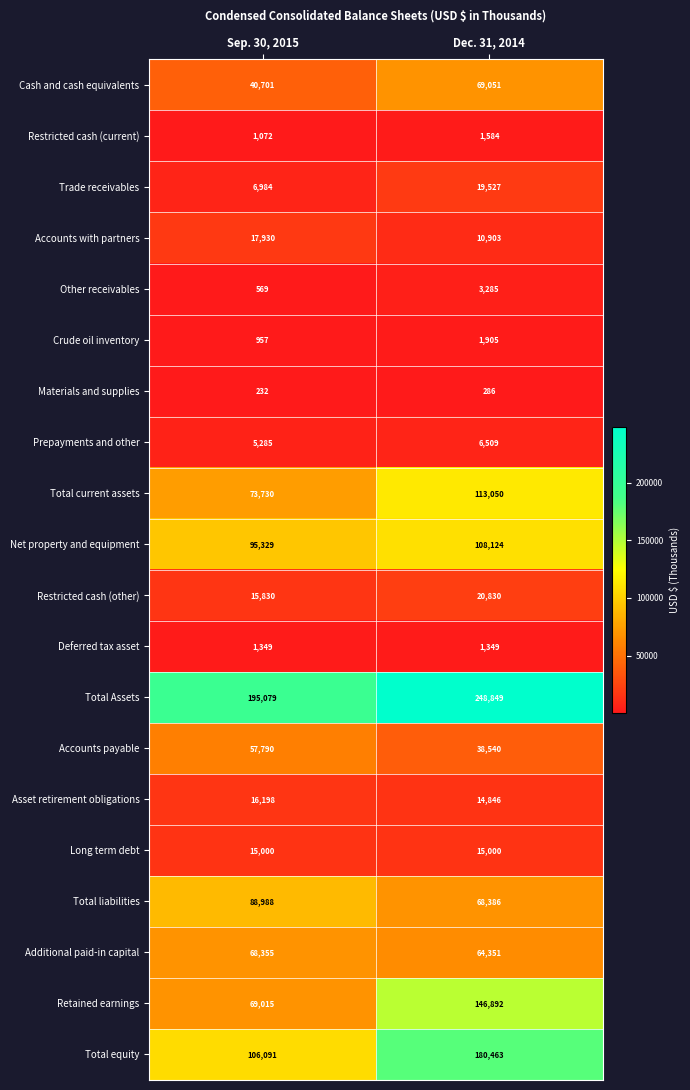

At which label does Prepayments and other reach its minimum?

Sep. 30, 2015